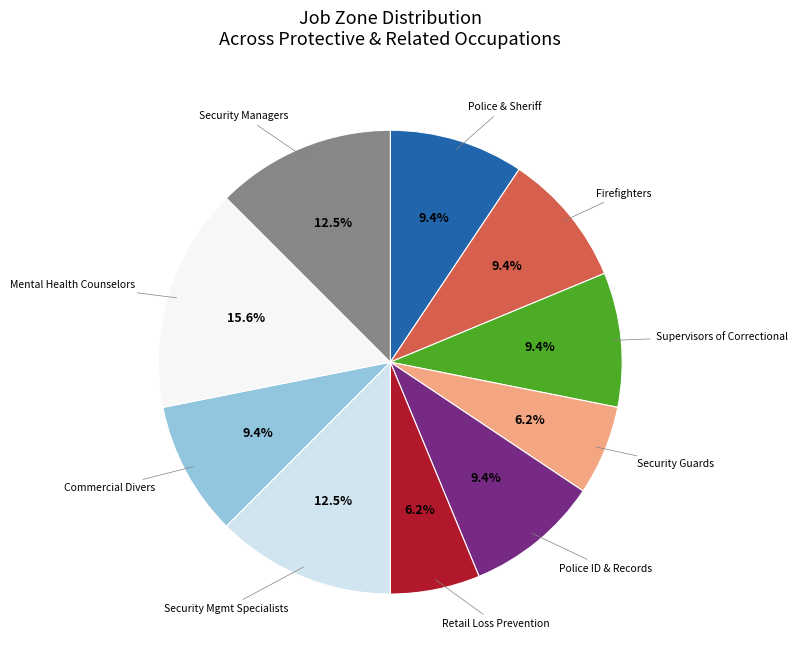

Is there any slice that represents more than half of the pie?

No